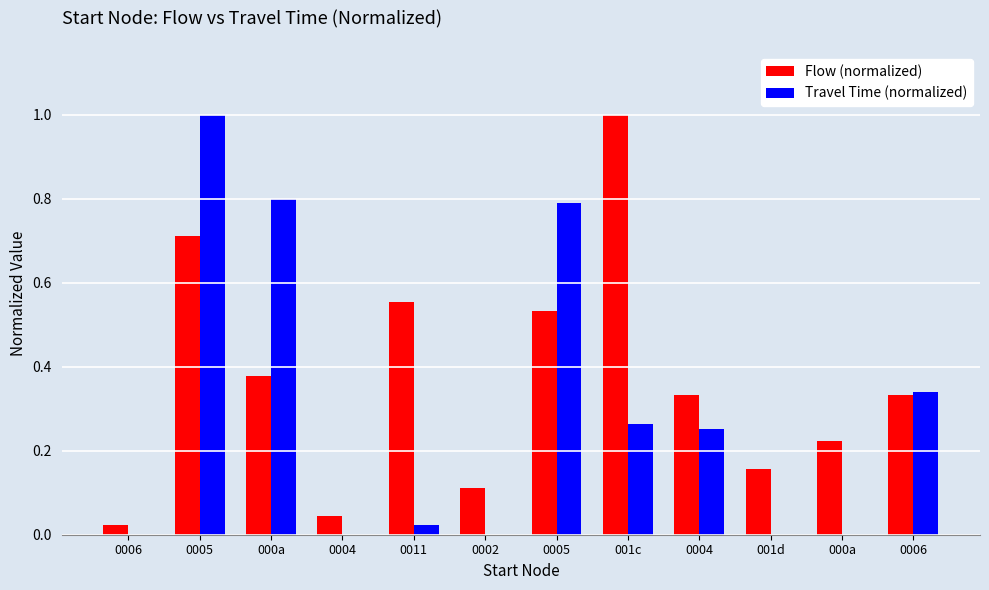

Reading right to left, what are all the values shown in this chart?

Flow (normalized): 0.3	0.2	0.2	0.3	1.0	0.5	0.1	0.6	0.0	0.4	0.7	0.0
Travel Time (normalized): 0.3	0.0	0.0	0.3	0.3	0.8	0.0	0.0	0.0	0.8	1.0	0.0